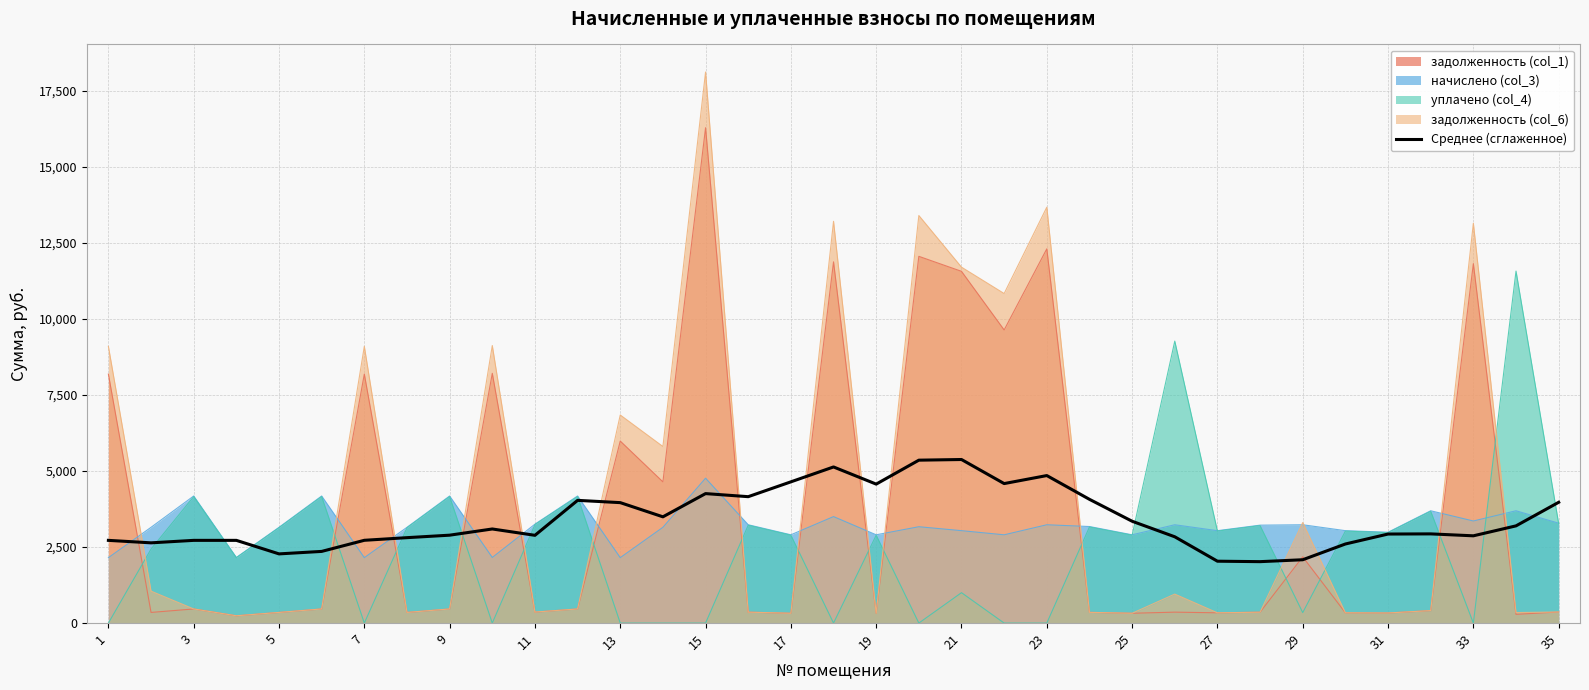

At which category does the chart reach its peak across all series?

15